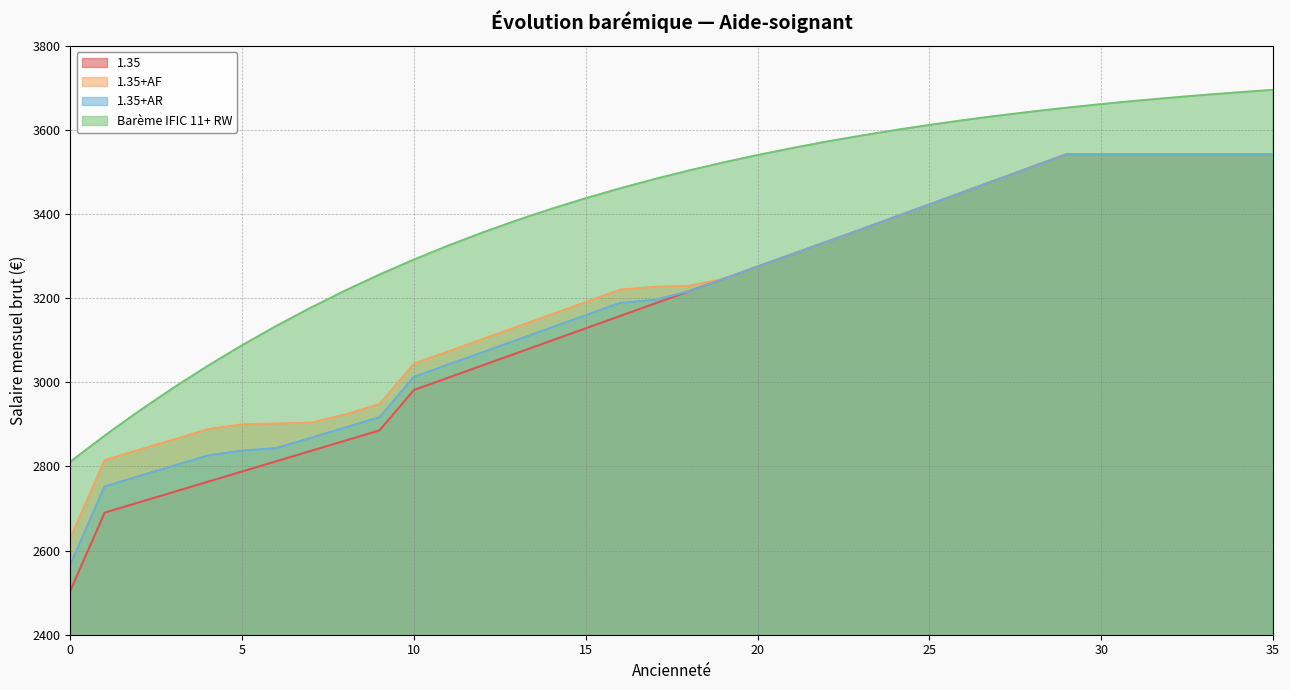

What is the difference between the highest and lowest values at 27?

151.3